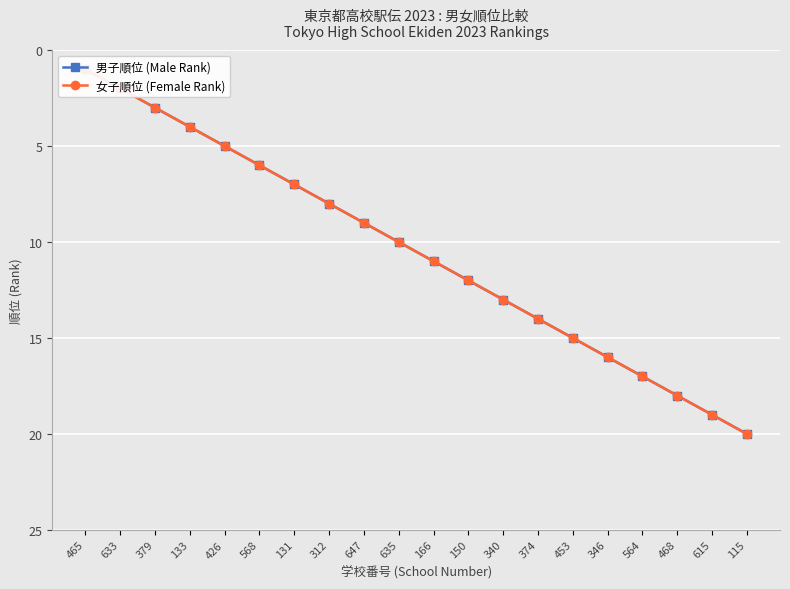

What is the value of the 男子順位 (Male Rank) point at the 12th from the left?

12